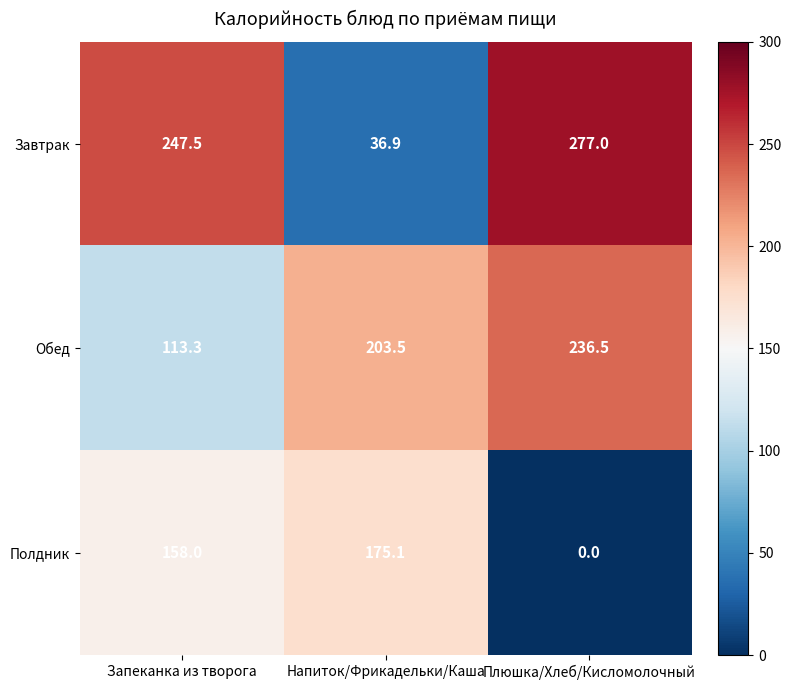

Between Напиток/Фрикадельки/Каша and Плюшка/Хлеб/Кисломолочный, which series saw the biggest shift?

Завтрак